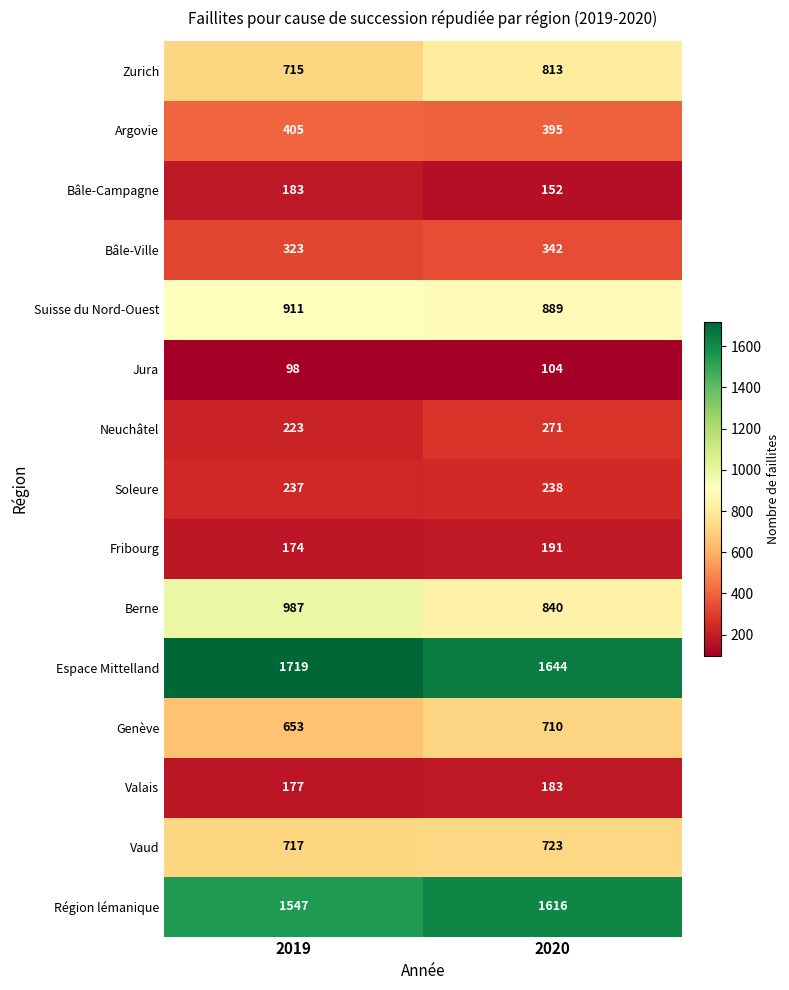

Which series has the largest range (max minus min)?

Berne